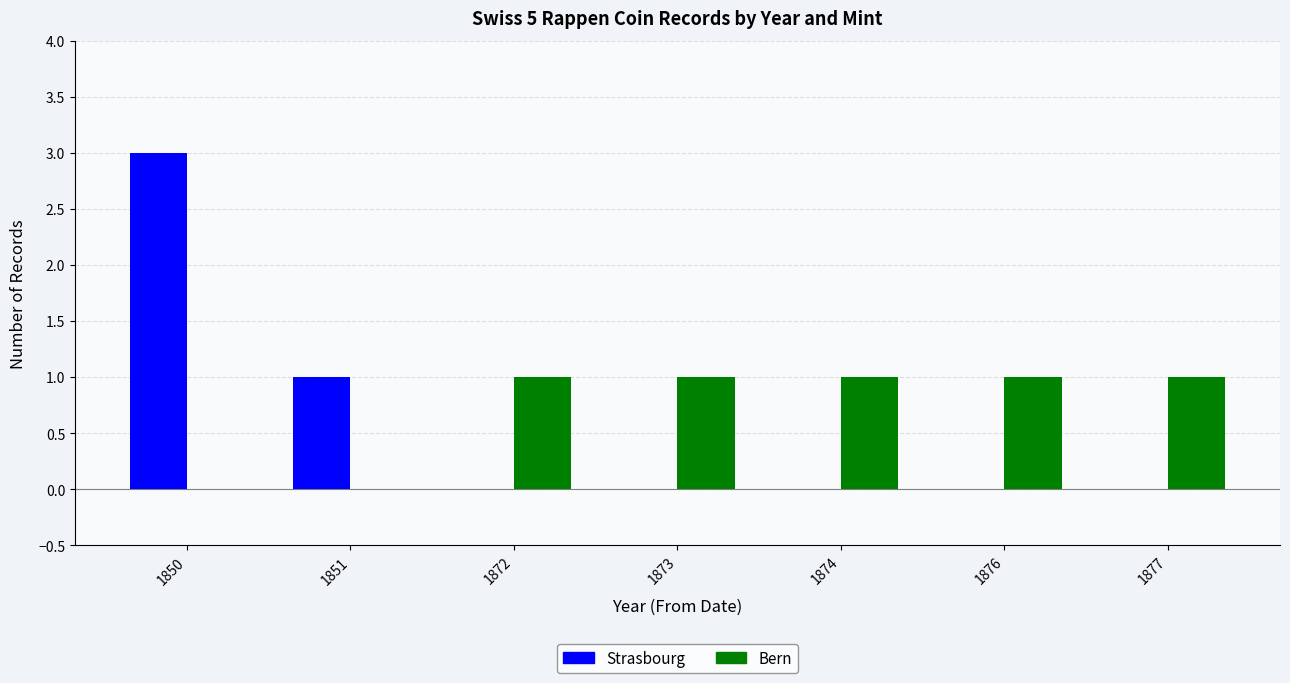

What are all the series names shown in the legend?

Strasbourg, Bern